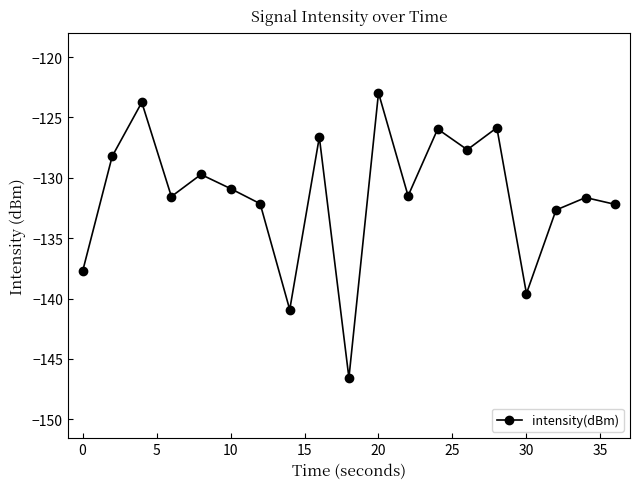

True or false: there are more than 0 points higher than both neighbors.

True